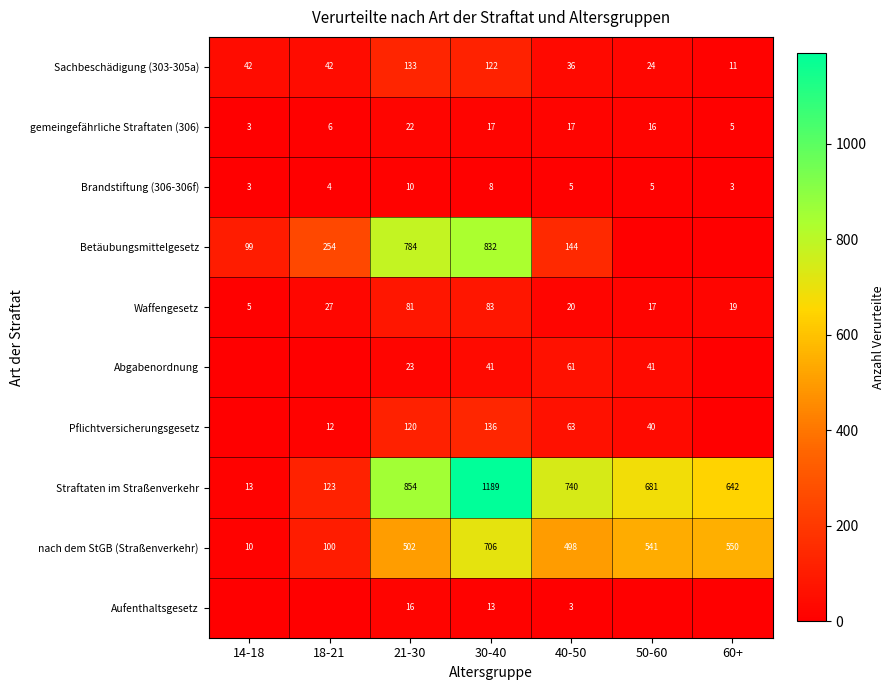

Between 30-40 and 40-50, which series saw the biggest shift?

Betäubungsmittelgesetz